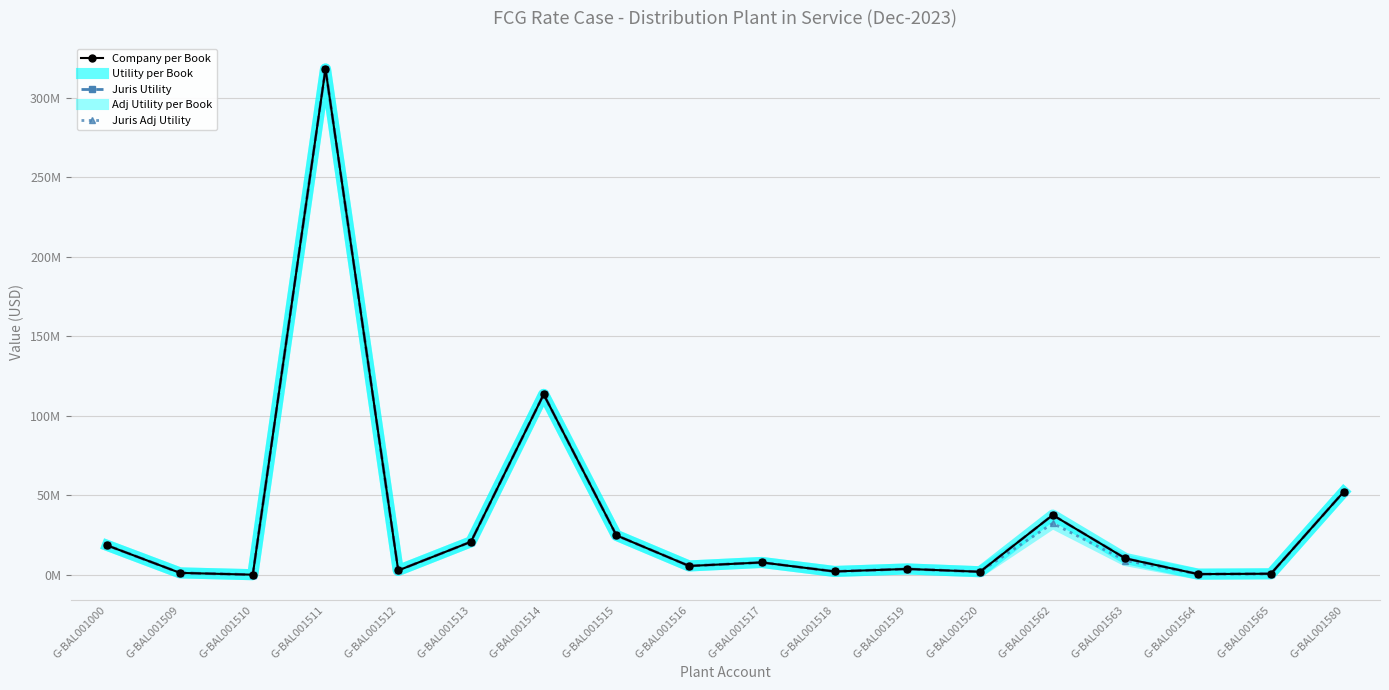

At which label does Juris Utility reach its minimum?

G-BAL001510